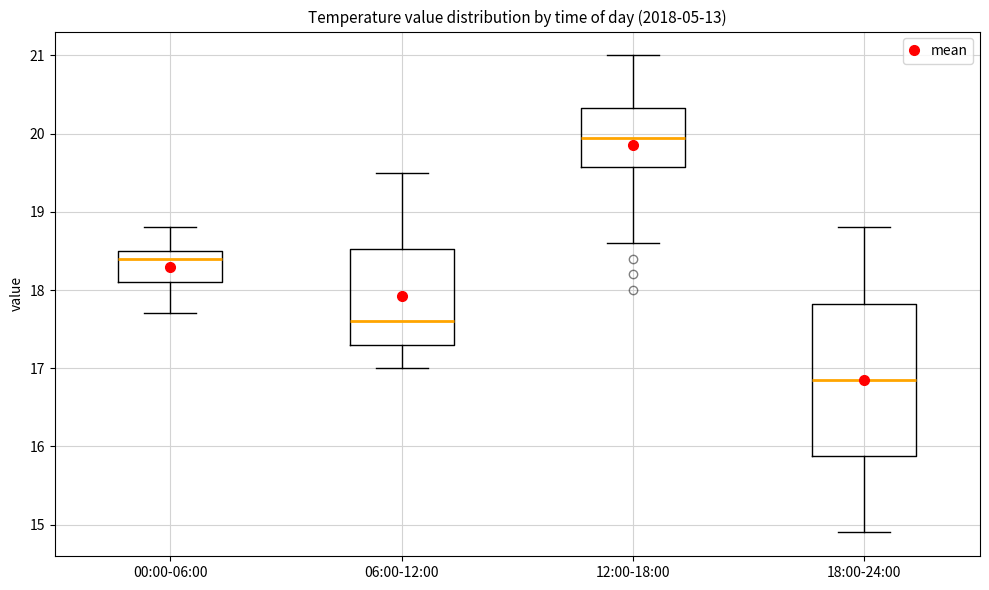

Reading left to right, read every box against the y-axis: the position of its median line, the range the box covers, and the ends of its whiskers. The values are not printed on the chart, so give them approximately, as read against the axis.

00:00-06:00: median 18.4, box 18.1 to 18.5, whiskers 17.7 to 18.8
06:00-12:00: median 17.6, box 17.3 to 18.5, whiskers 17.0 to 19.5
12:00-18:00: median 20.0, box 19.6 to 20.3, whiskers 18.6 to 21.0
18:00-24:00: median 16.9, box 15.9 to 17.8, whiskers 14.9 to 18.8